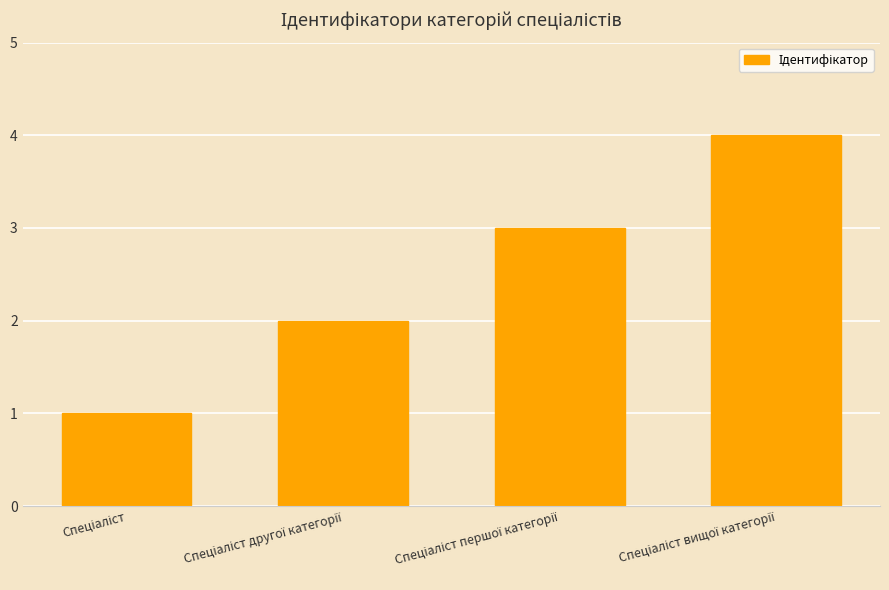

How many bars are there in total?

4